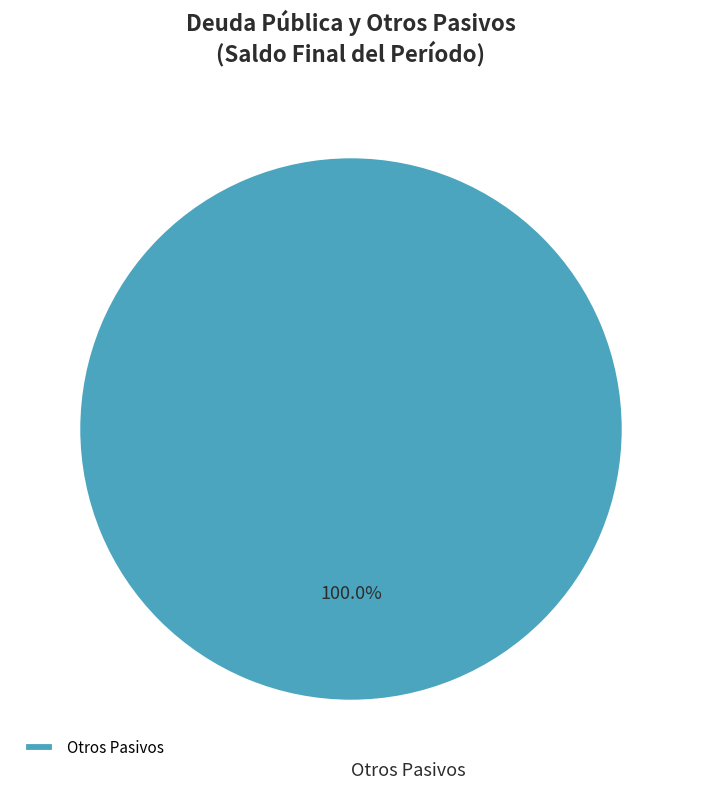

How many slices are in this pie chart?

1